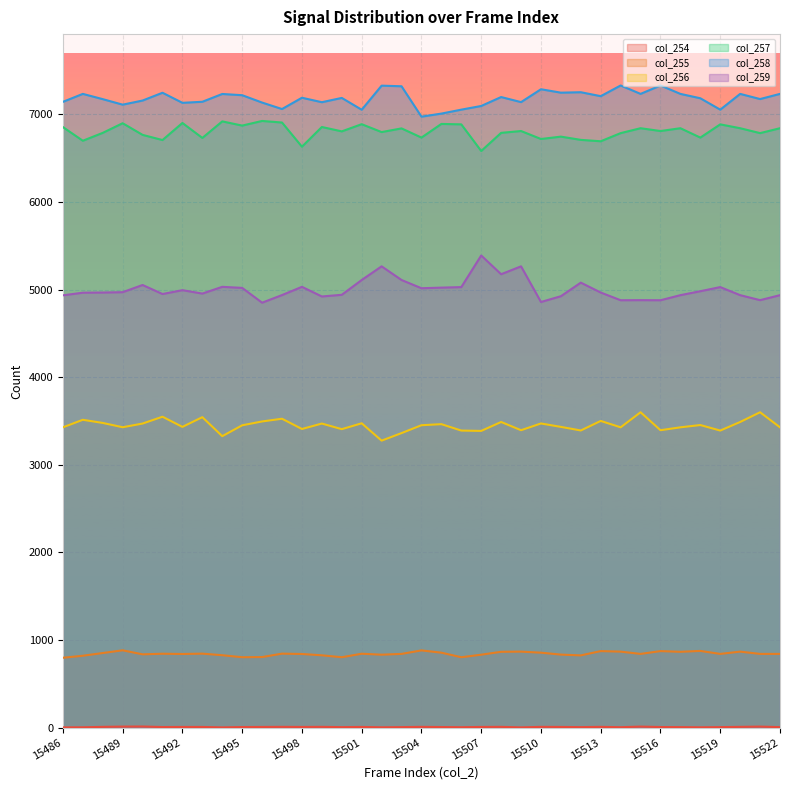

At which label is col_257 closest to 6754?

15511